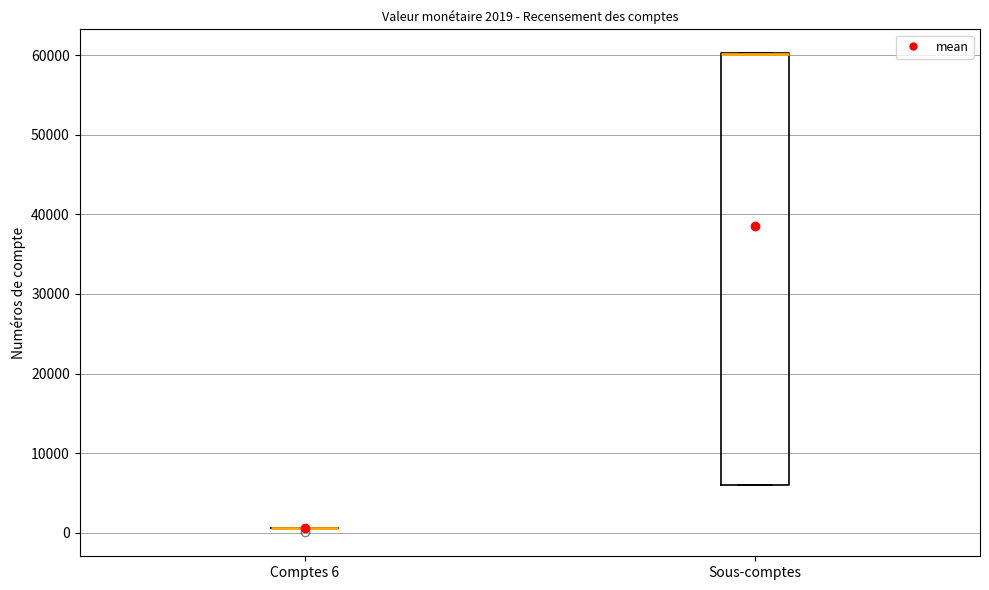

Which box is the tallest, from its lower edge to its upper edge?

Sous-comptes